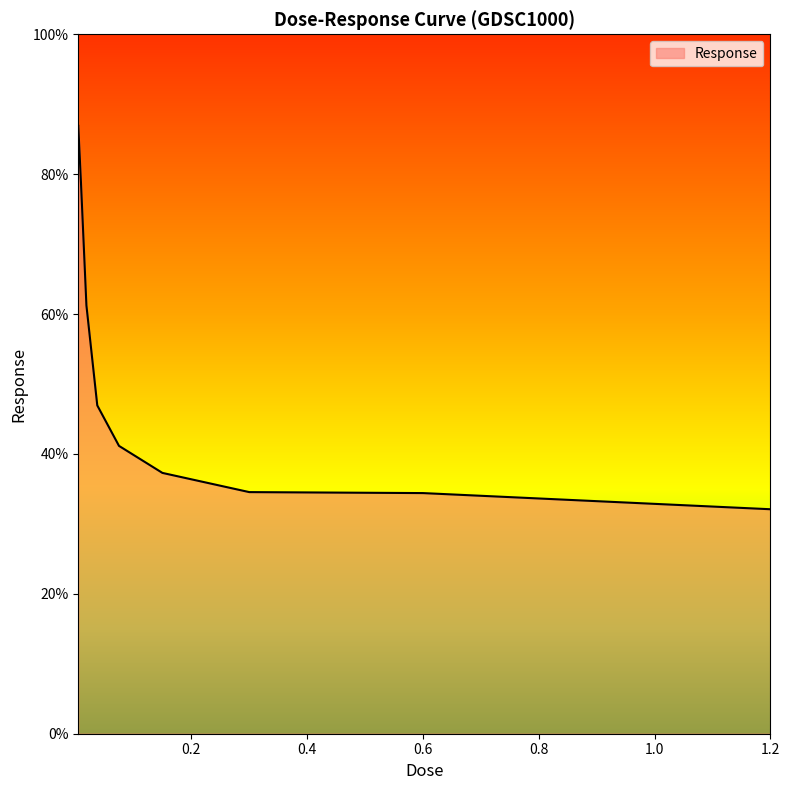

What is the greatest value displayed?

86.9